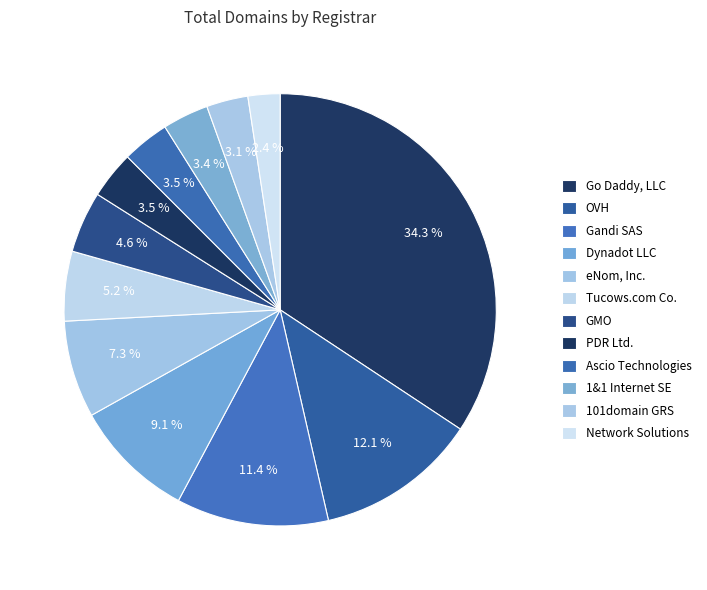

Rank the categories by value from lowest to highest.

Network Solutions, 101domain GRS, 1&1 Internet SE, PDR Ltd., Ascio Technologies, GMO, Tucows.com Co., eNom, Inc., Dynadot LLC, Gandi SAS, OVH, Go Daddy, LLC